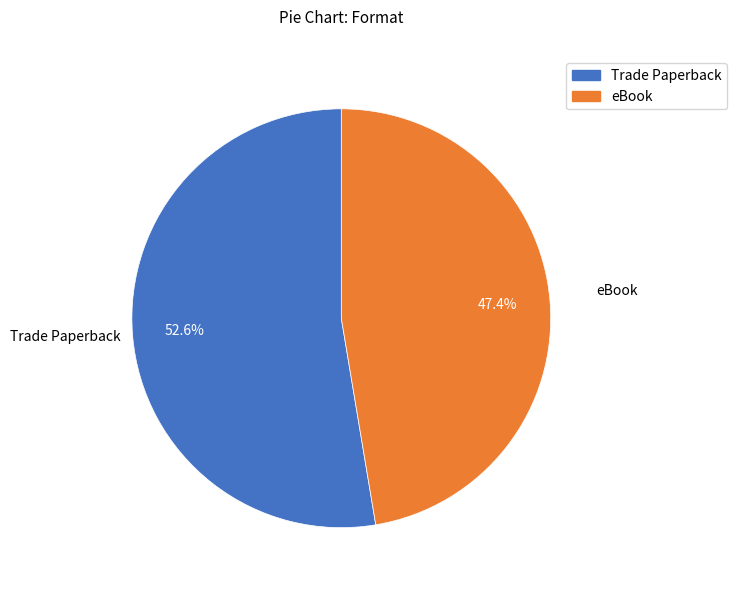

Count the number of slices in the pie.

2